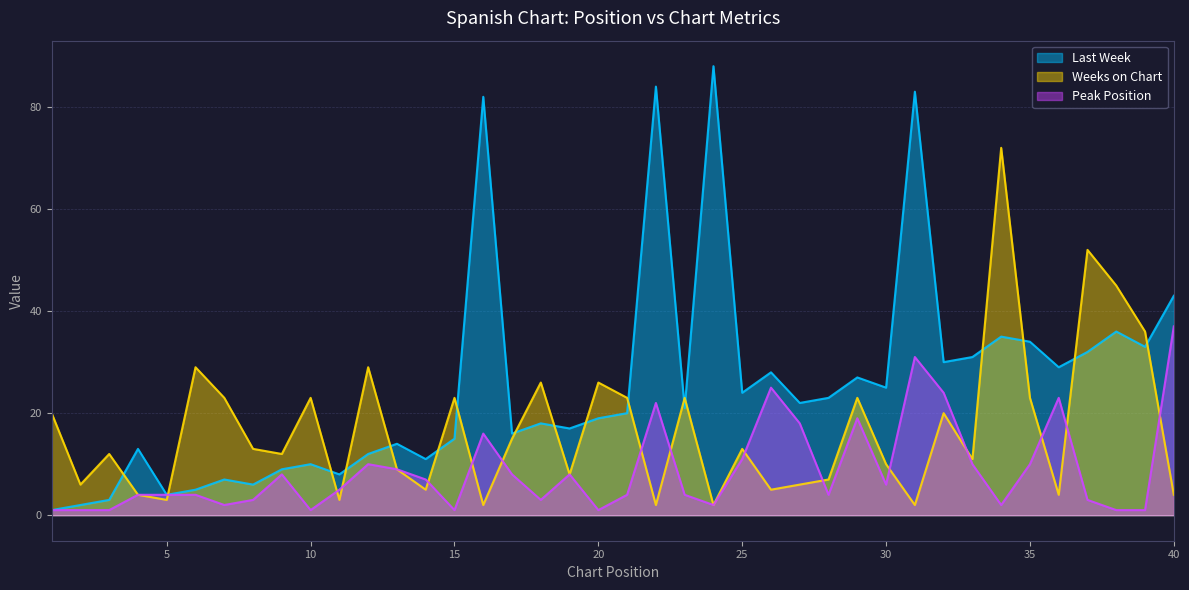

What is the sum of all Peak Position values?

354